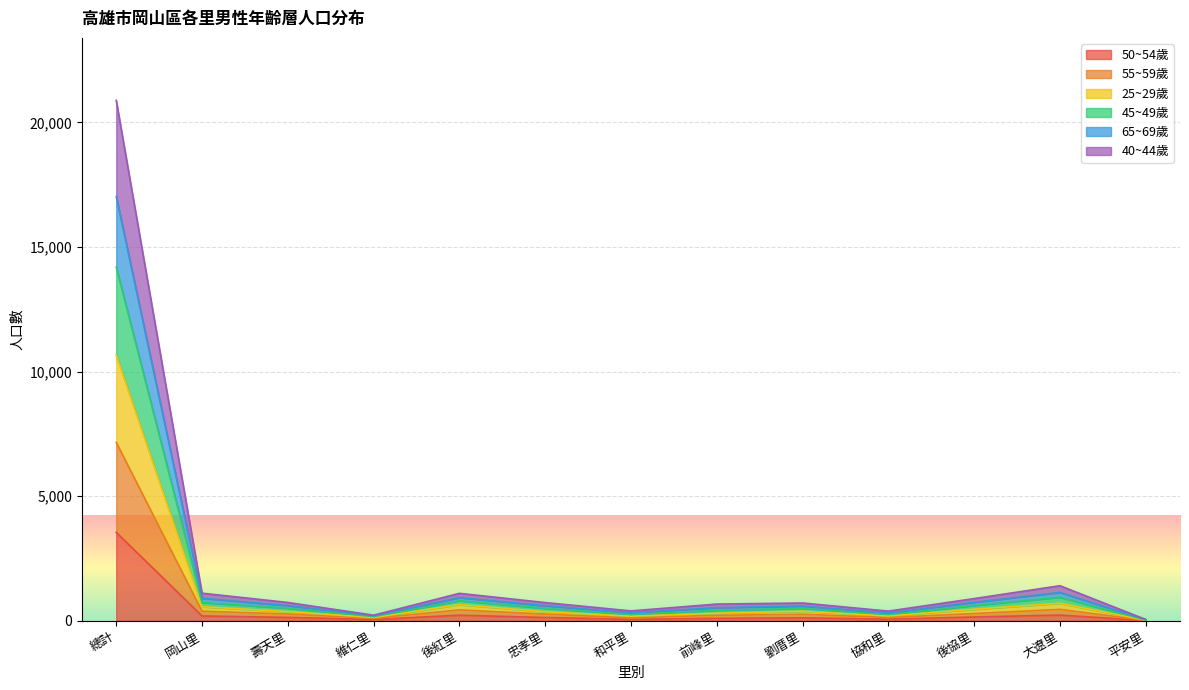

Which series changed the most between 壽天里 and 前峰里?

40~44歲